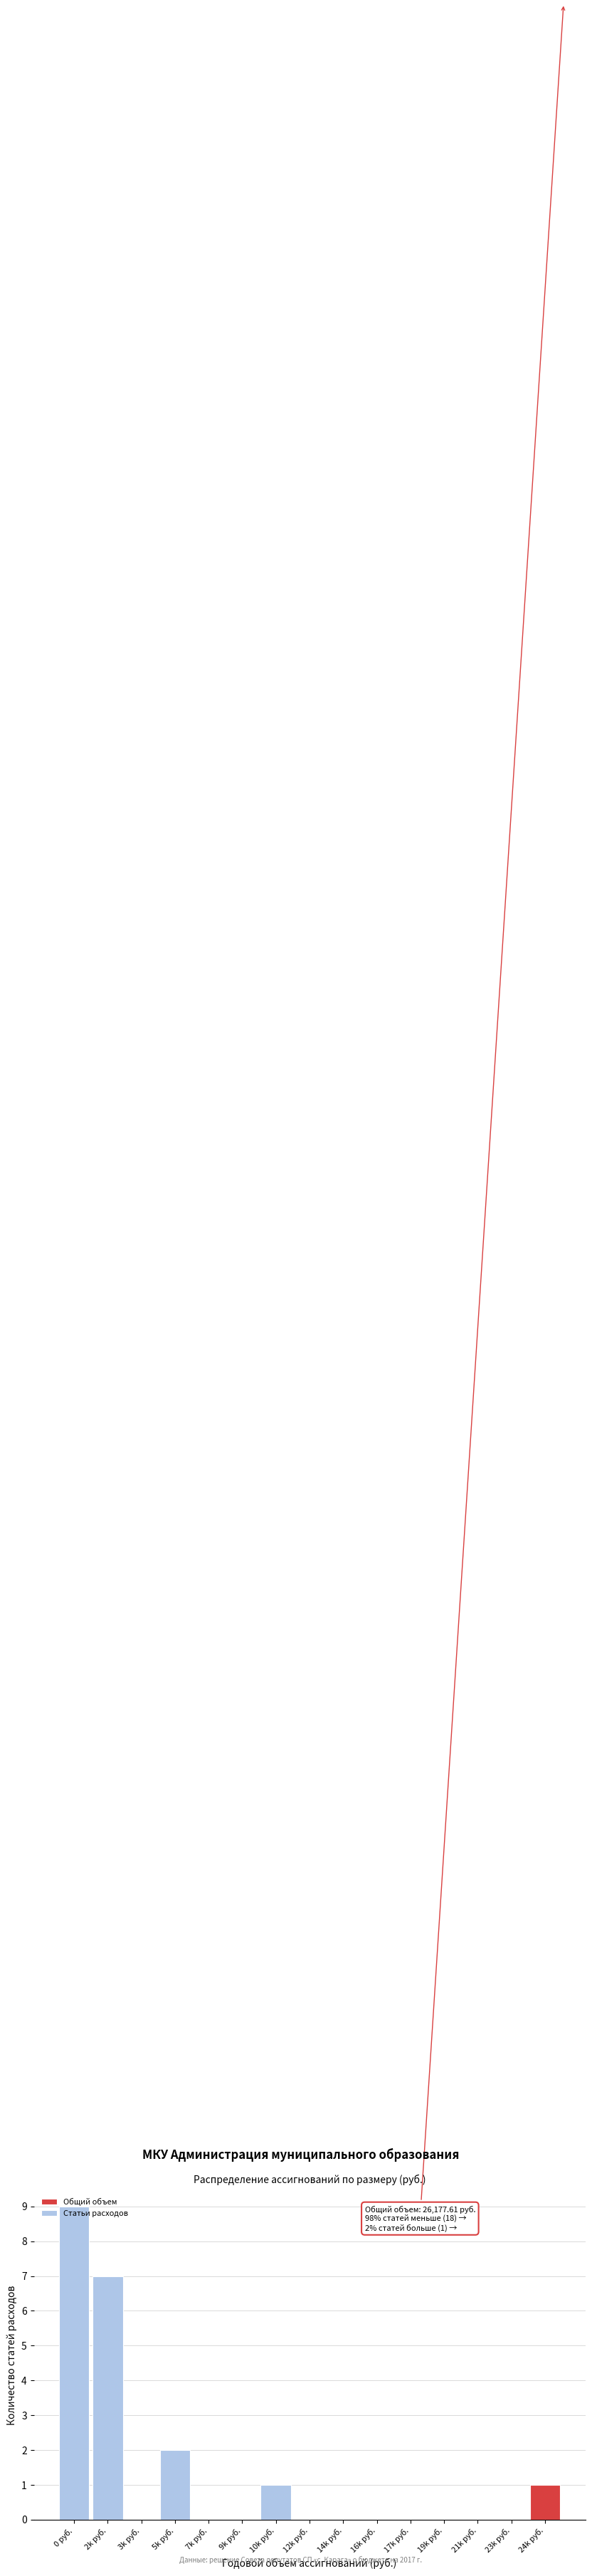

At which label is the value closest to 4?

5k руб.